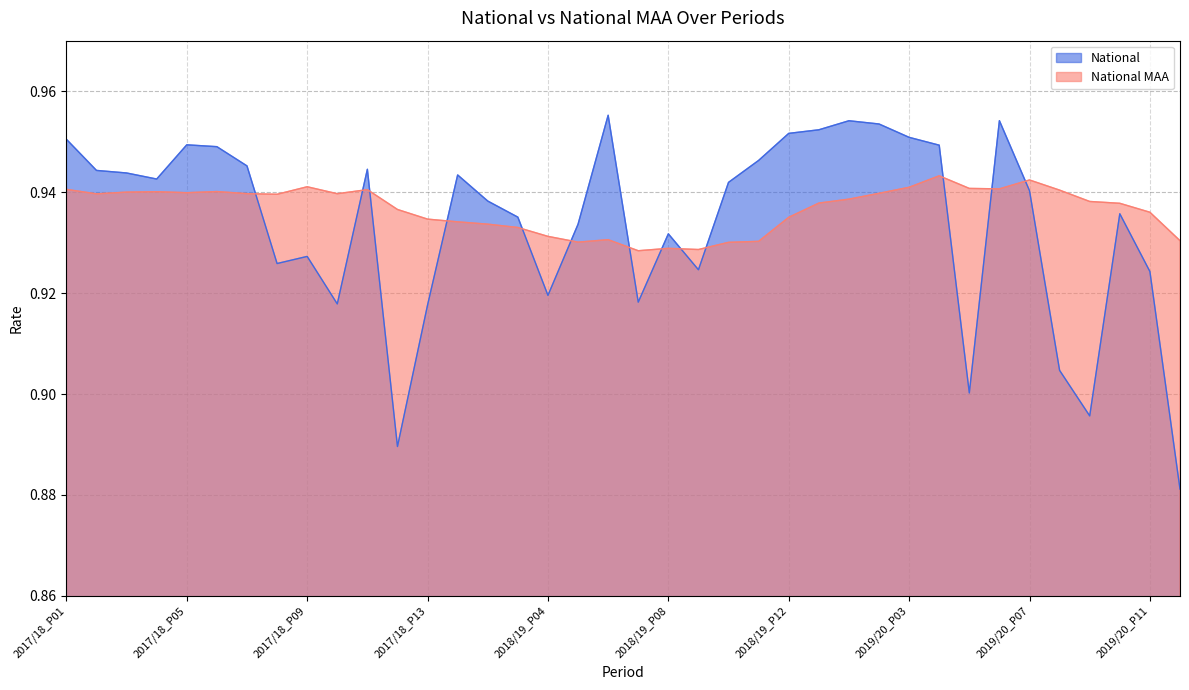

What is the sum of the National MAA values at 2017/18_P01 and 2018/19_P04?

1.9